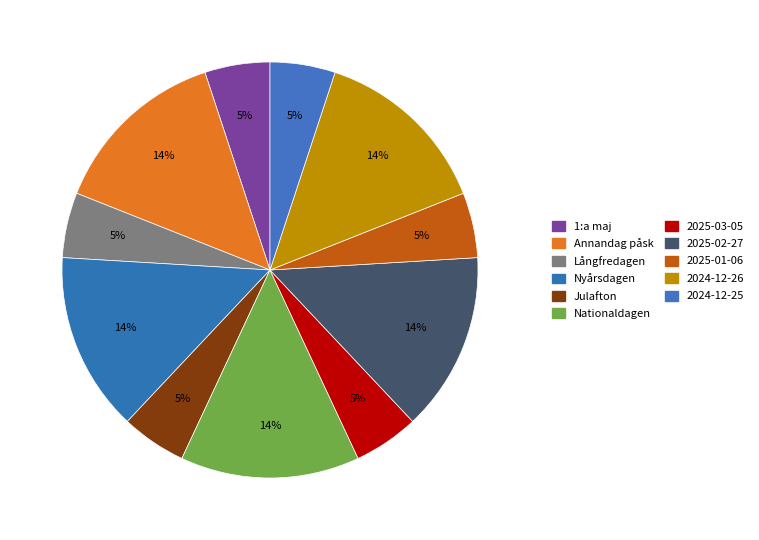

True or false: Nyårsdagen accounts for 14% of the total.

True